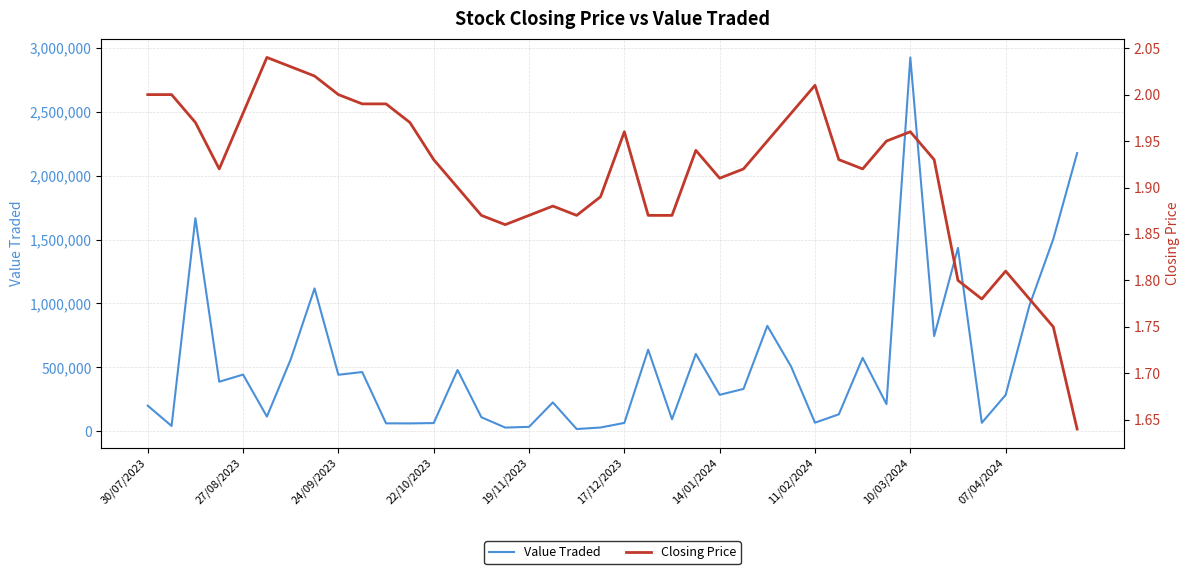

What is the average value of the Closing Price series?

1.9